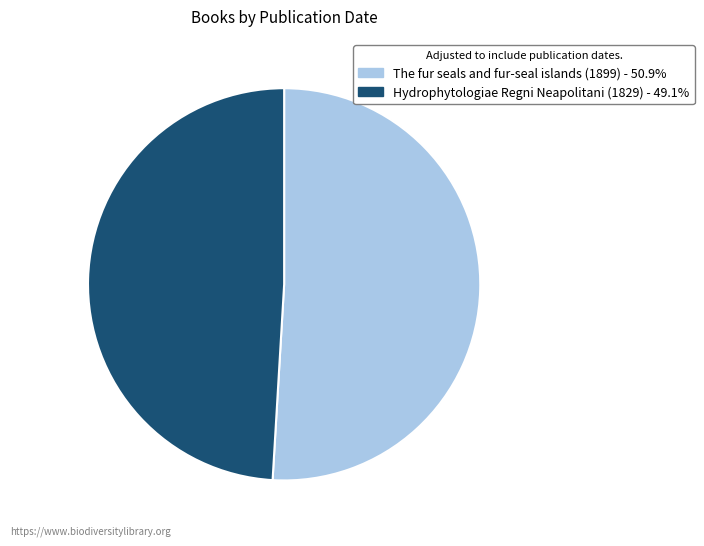

Is the sum of Hydrophytologiae Regni Neapolitani (1829) and The fur seals and fur-seal islands (1899) greater than half?

Yes